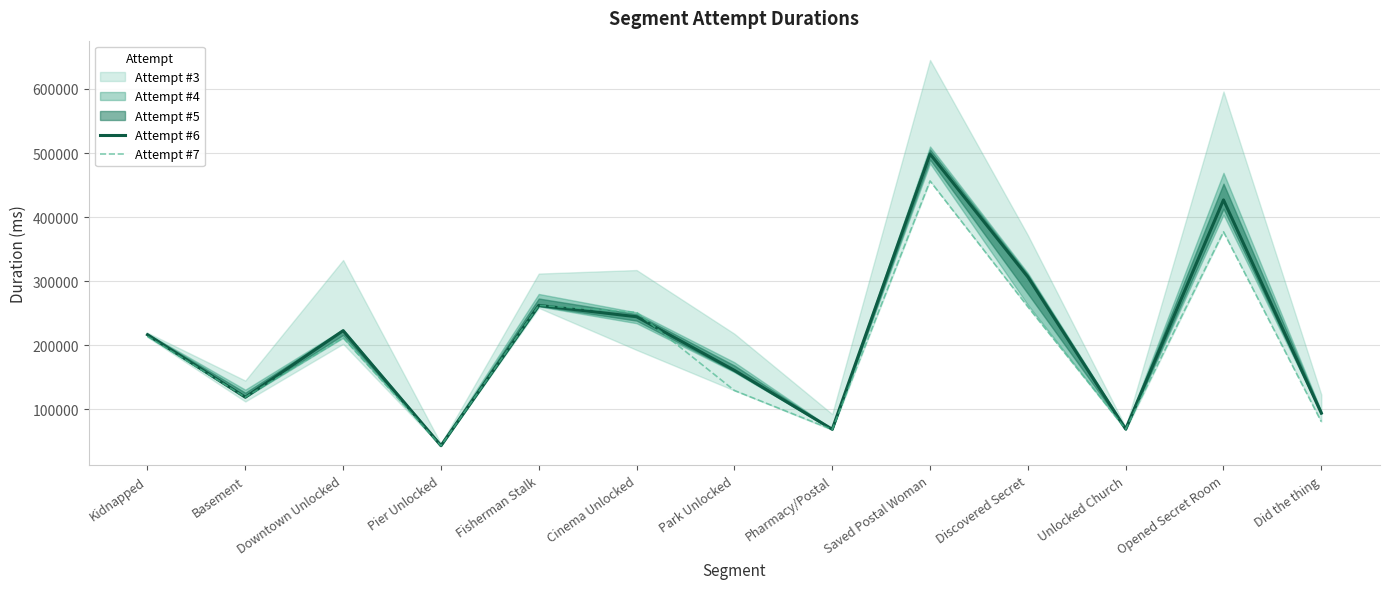

What is the spread (max minus min) of values at Did the thing?

13381